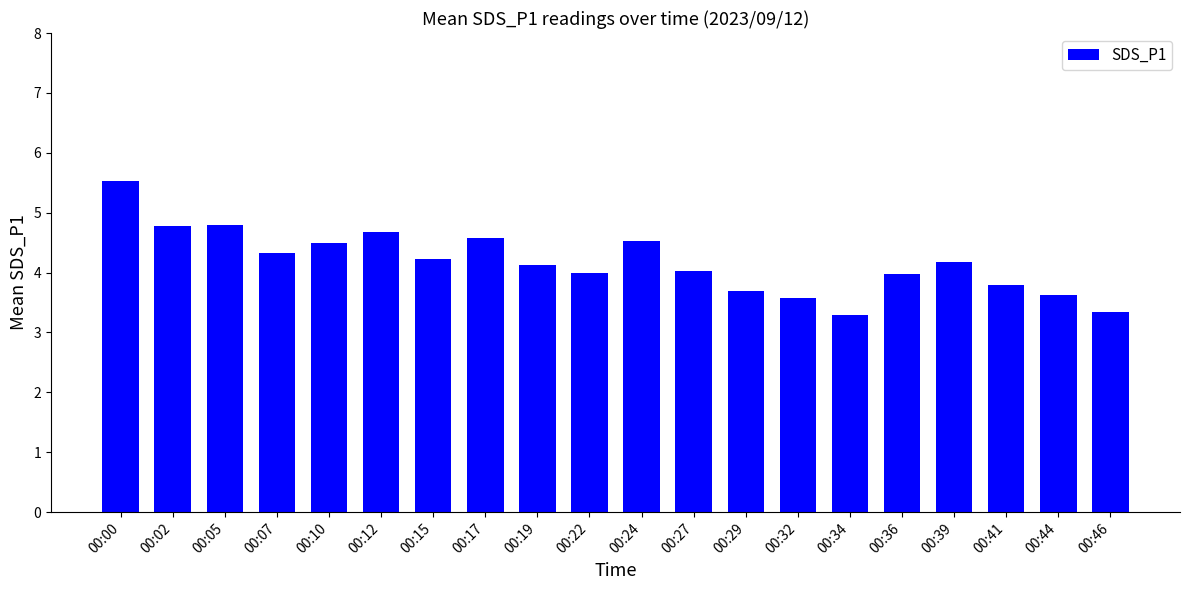

What is the approximate value at 00:19?

4.1